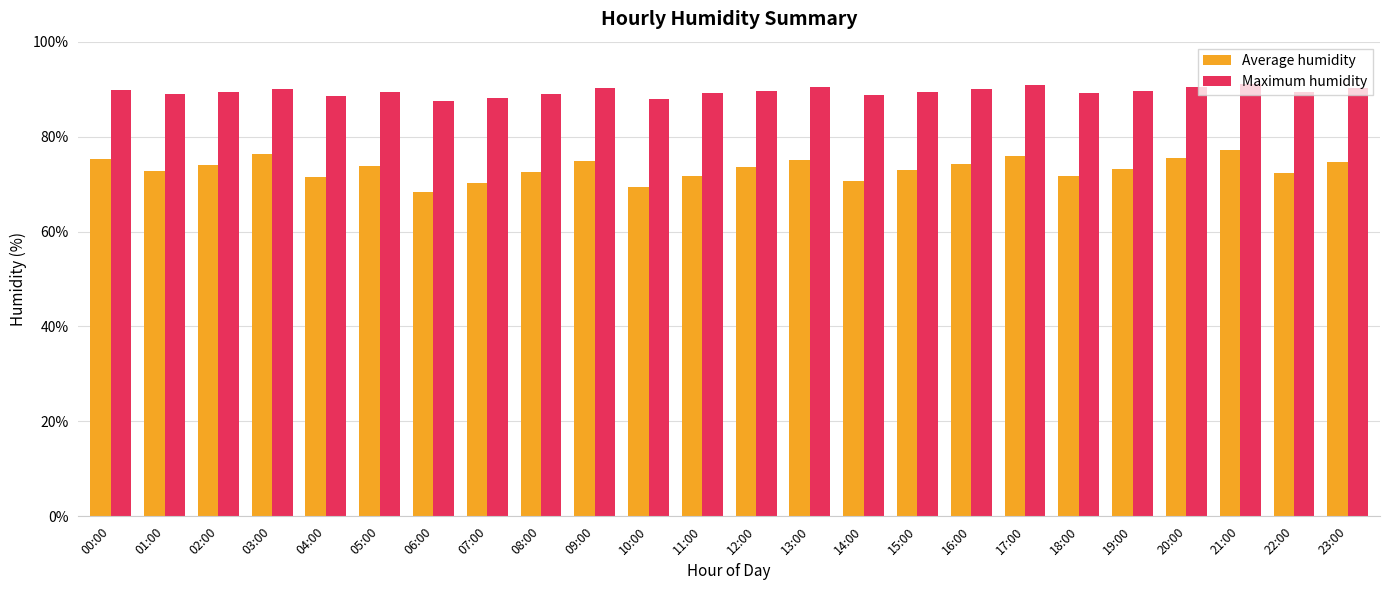

Between 08:00 and 13:00, which series saw the biggest shift?

Average humidity